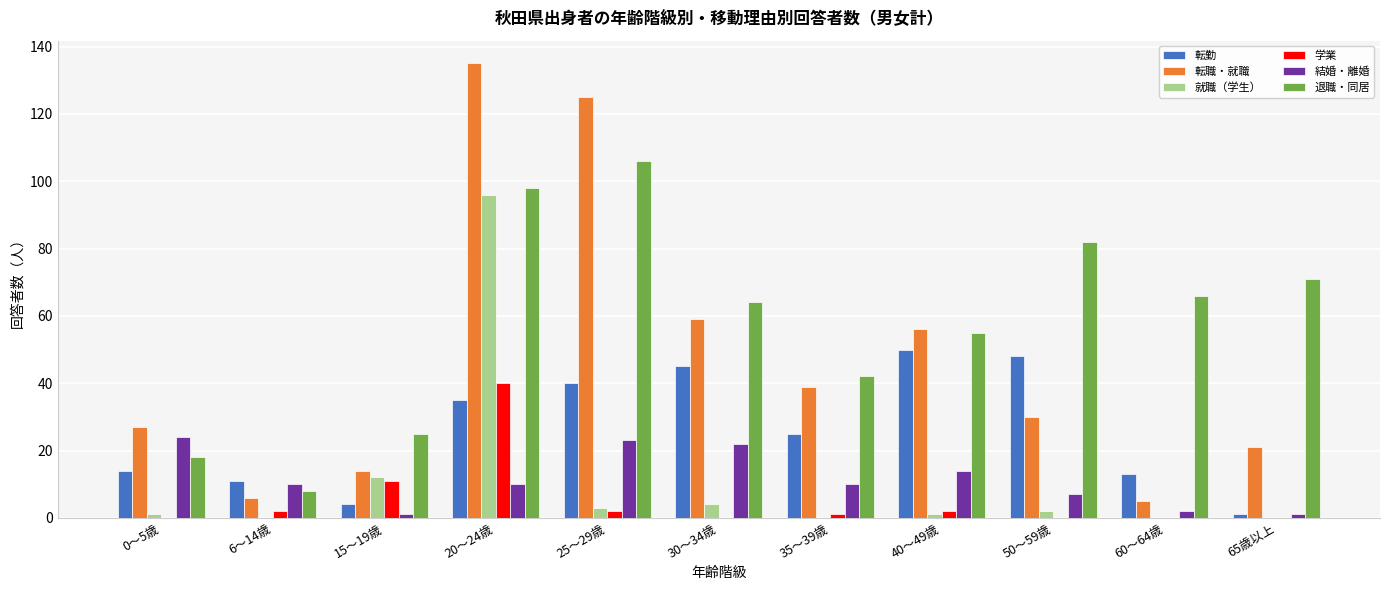

Reading left to right, transcribe all the data shown in this chart.

転勤: 14	11	4	35	40	45	25	50	48	13	1
転職・就職: 27	6	14	135	125	59	39	56	30	5	21
就職（学生）: 1	0	12	96	3	4	0	1	2	0	0
学業: 0	2	11	40	2	0	1	2	0	0	0
結婚・離婚: 24	10	1	10	23	22	10	14	7	2	1
退職・同居: 18	8	25	98	106	64	42	55	82	66	71